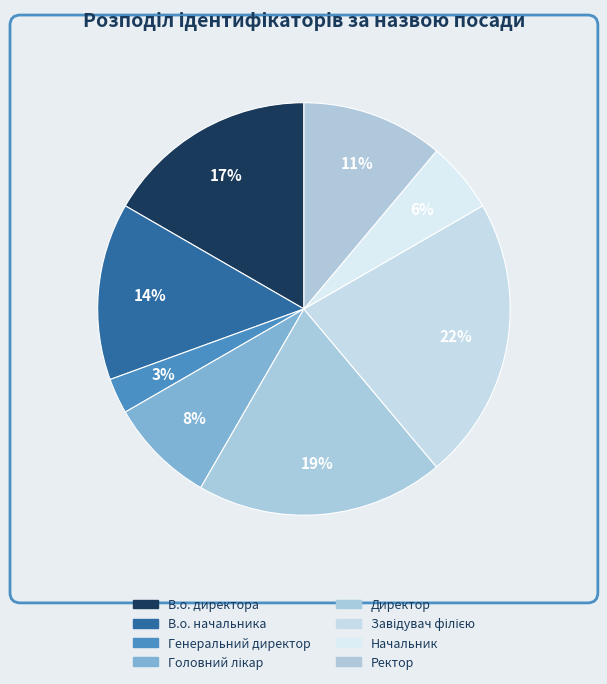

To the nearest percent, what is the combined percentage of Головний лікар and Генеральний директор?

11%